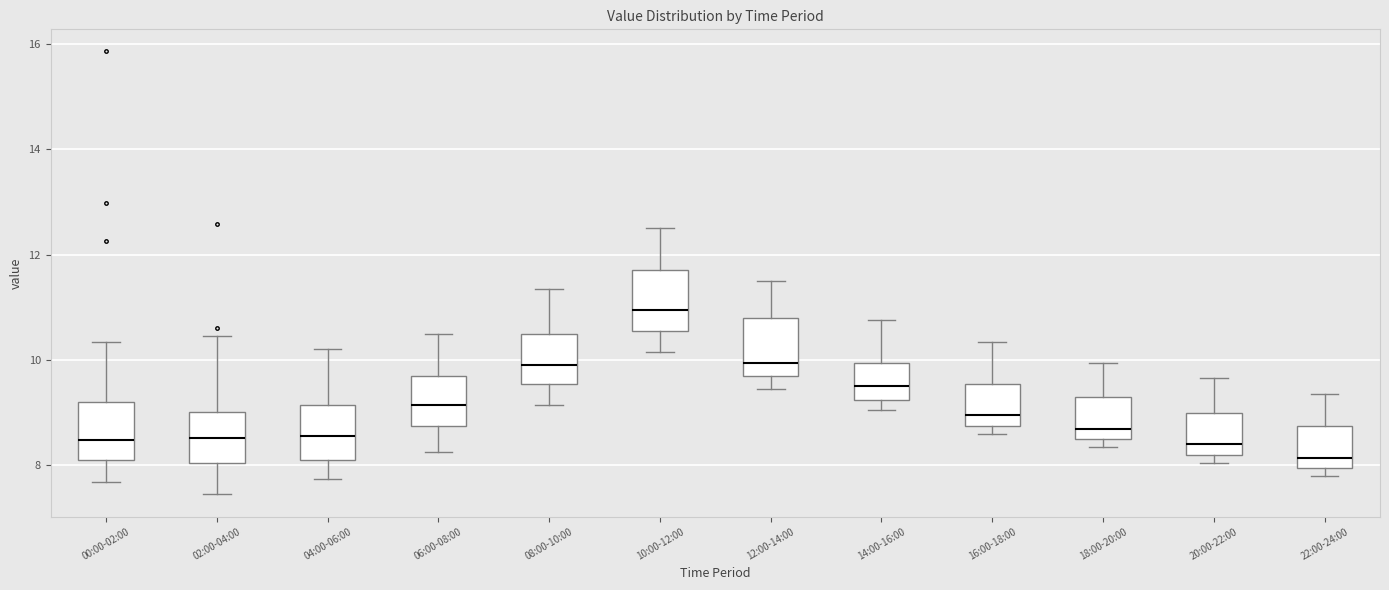

Reading left to right, transcribe this box plot: for each box, give where its median line is, the range the box spans, and where its two whiskers end, as read against the y-axis. The values are not printed on the chart, so give them approximately, as read against the axis.

00:00-02:00: median 8.4, box 8.2 to 9.2, whiskers 7.6 to 10.4
02:00-04:00: median 8.6, box 8.0 to 9.0, whiskers 7.4 to 10.4
04:00-06:00: median 8.6, box 8.2 to 9.2, whiskers 7.8 to 10.2
06:00-08:00: median 9.2, box 8.8 to 9.8, whiskers 8.2 to 10.6
08:00-10:00: median 10.0, box 9.6 to 10.6, whiskers 9.2 to 11.4
10:00-12:00: median 11.0, box 10.6 to 11.8, whiskers 10.2 to 12.6
12:00-14:00: median 10.0, box 9.8 to 10.8, whiskers 9.4 to 11.6
14:00-16:00: median 9.6, box 9.2 to 10.0, whiskers 9.0 to 10.8
16:00-18:00: median 9.0, box 8.8 to 9.6, whiskers 8.6 to 10.4
18:00-20:00: median 8.8, box 8.6 to 9.4, whiskers 8.4 to 10.0
20:00-22:00: median 8.4, box 8.2 to 9.0, whiskers 8.0 to 9.6
22:00-24:00: median 8.2, box 8.0 to 8.8, whiskers 7.8 to 9.4